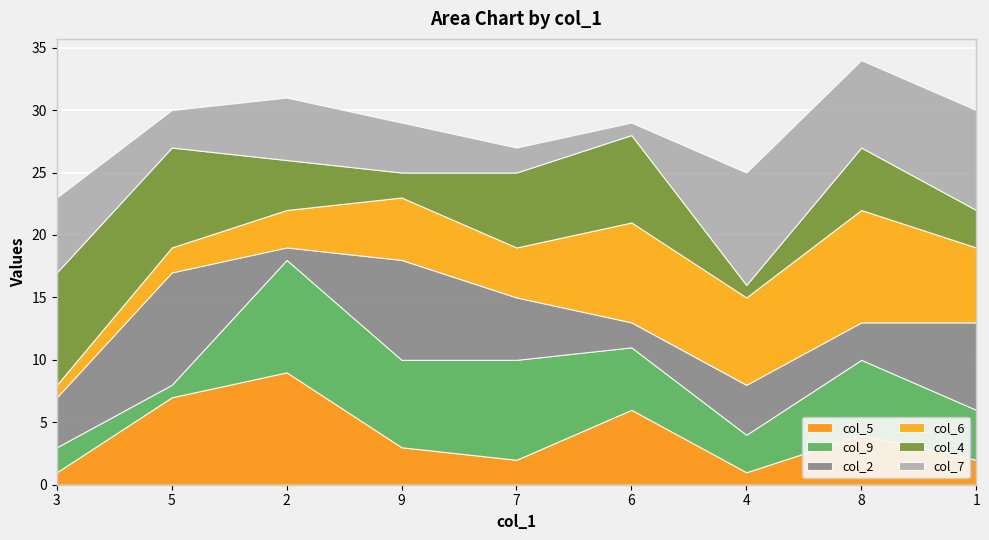

Which series has the largest total across all categories?

col_9